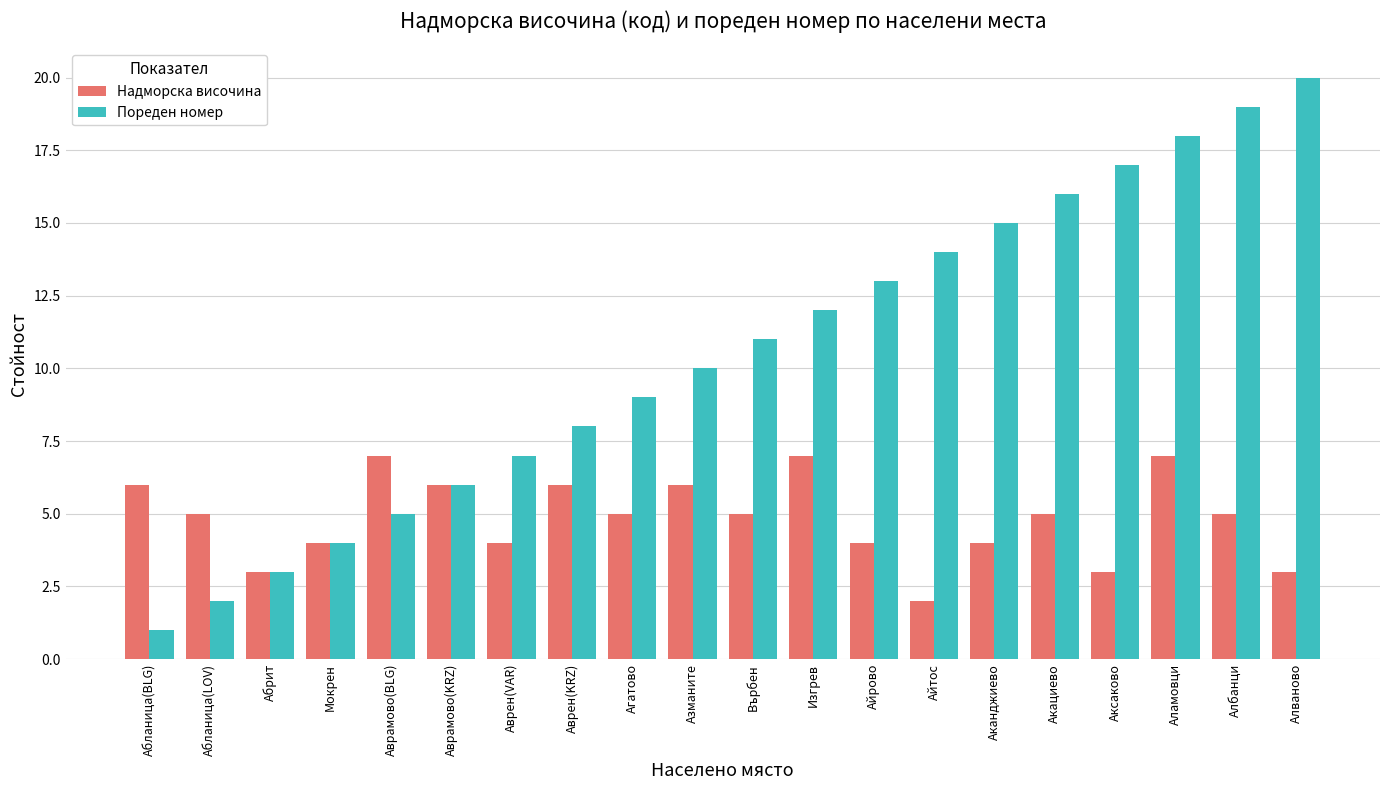

What is the lowest value of the Пореден номер series?

1